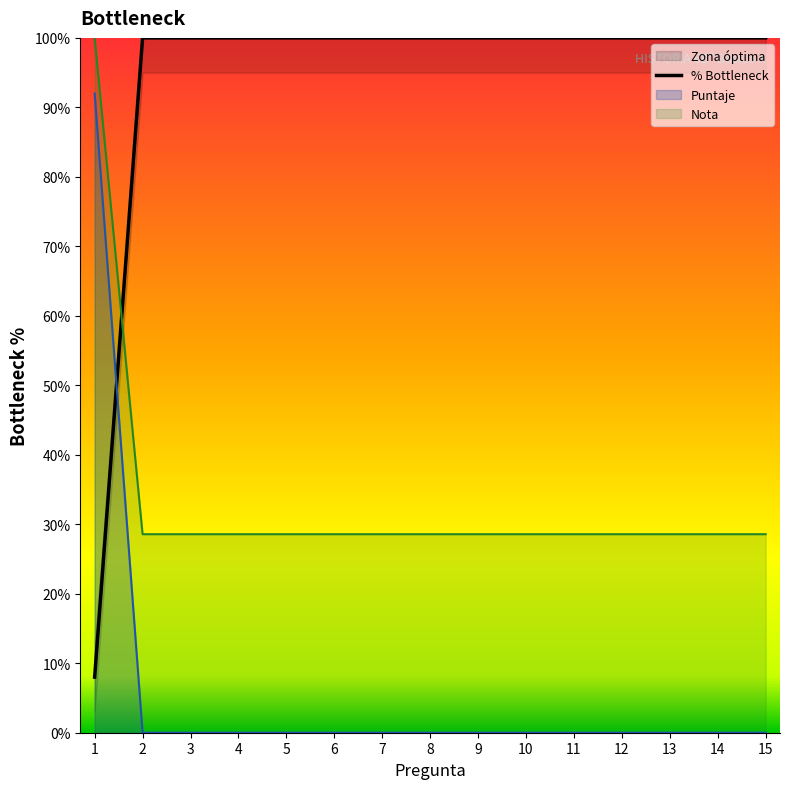

Reading right to left, list all the values displayed in this chart.

P1: 15=100.0	14=100.0	13=100.0	12=100.0	11=100.0	10=100.0	9=100.0	8=100.0	7=100.0	6=100.0	5=100.0	4=100.0	3=100.0	2=100.0	1=8.0
P2: 15=0.0	14=0.0	13=0.0	12=0.0	11=0.0	10=0.0	9=0.0	8=0.0	7=0.0	6=0.0	5=0.0	4=0.0	3=0.0	2=0.0	1=92.0
P3: 15=28.6	14=28.6	13=28.6	12=28.6	11=28.6	10=28.6	9=28.6	8=28.6	7=28.6	6=28.6	5=28.6	4=28.6	3=28.6	2=28.6	1=100.0